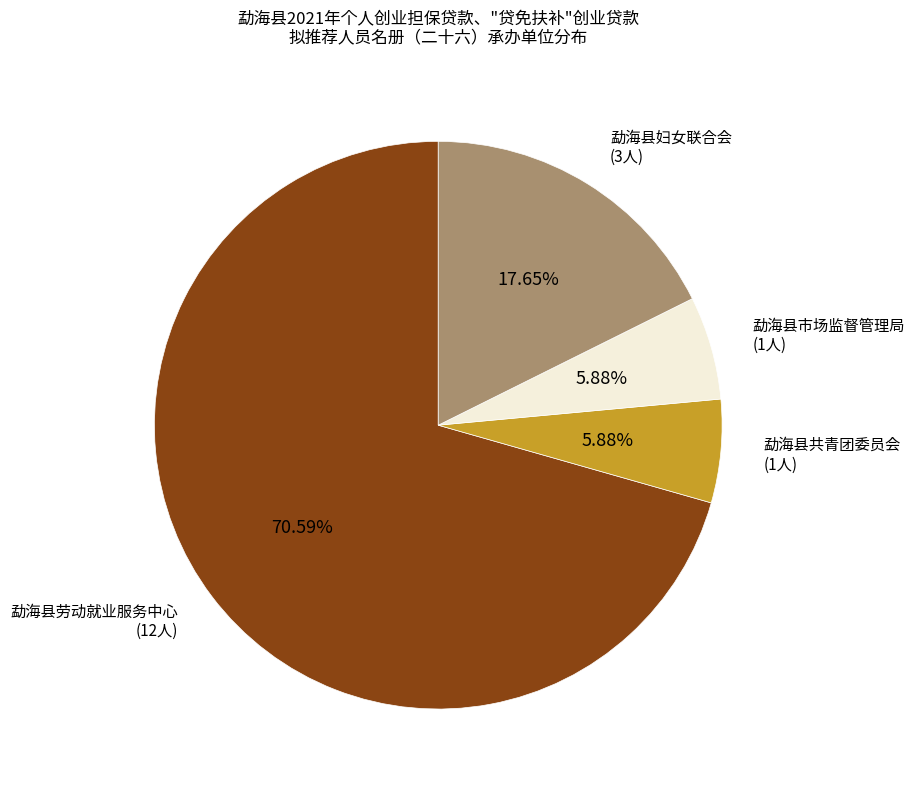

Is there any slice that represents more than half of the pie?

Yes